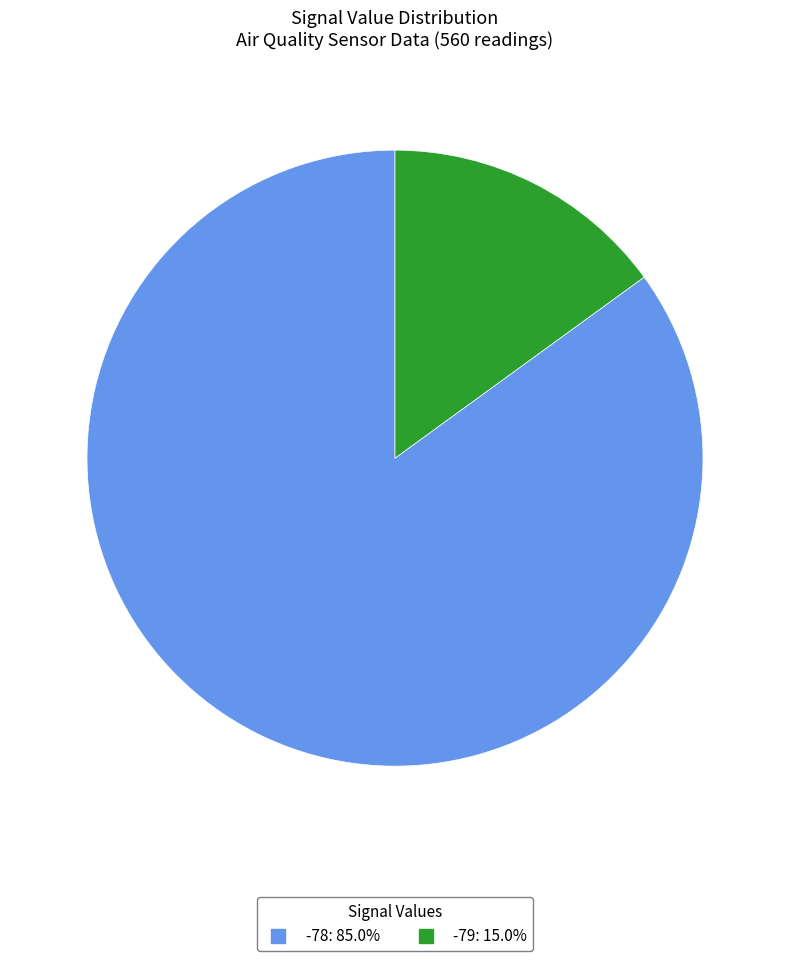

Is there a majority slice in this chart?

Yes